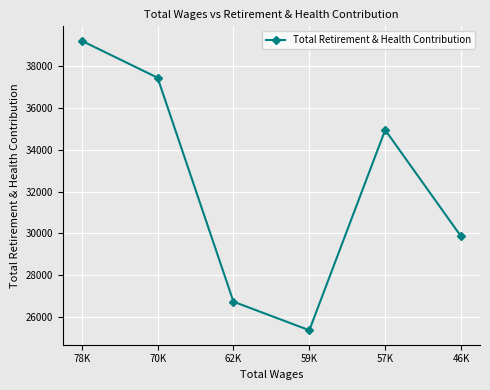

At which label is the value closest to 32290?

46K